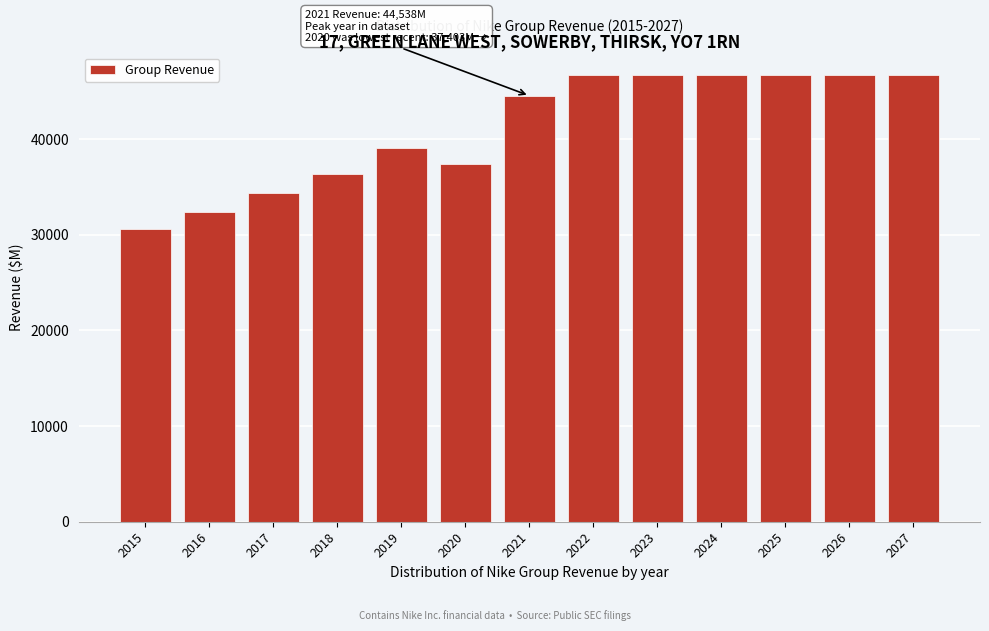

Reading right to left, what are all the values shown in this chart?

2027=46710	2026=46710	2025=46710	2024=46710	2023=46710	2022=46710	2021=44538	2020=37403	2019=39117	2018=36397	2017=34350	2016=32376	2015=30601